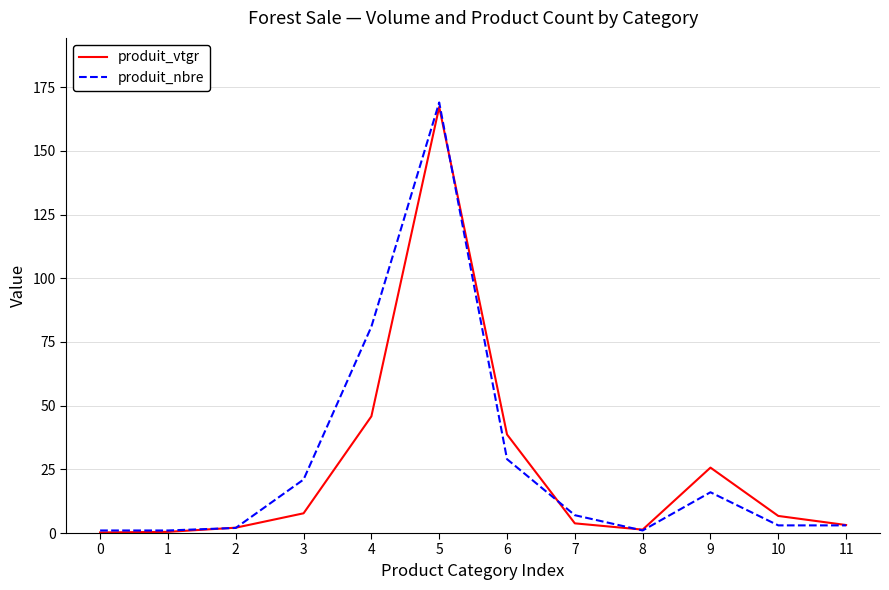

Rank the series by their maximum value, from lowest to highest.

produit_vtgr, produit_nbre